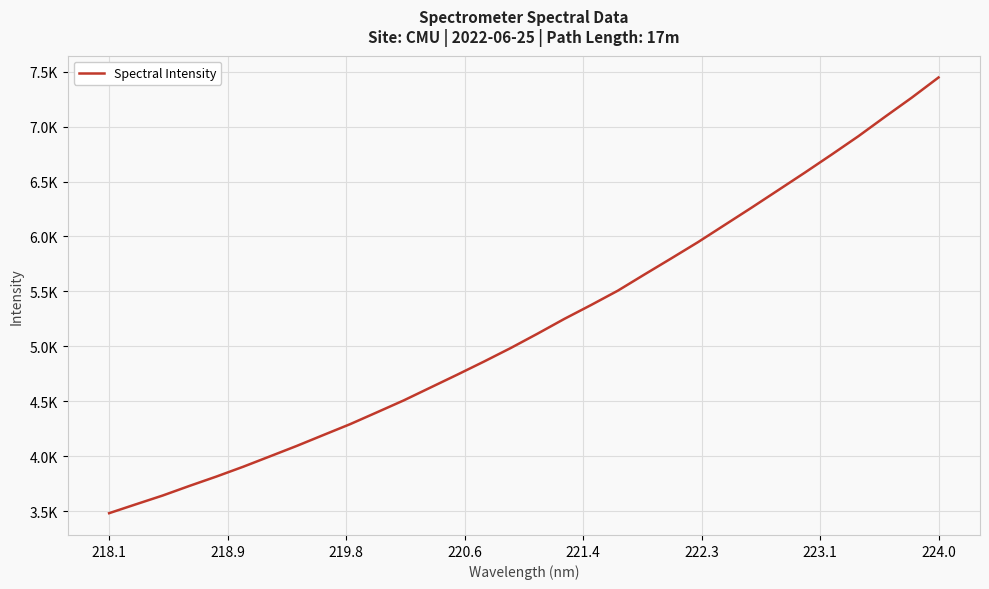

What is the difference between the maximum and minimum values?

3964.5